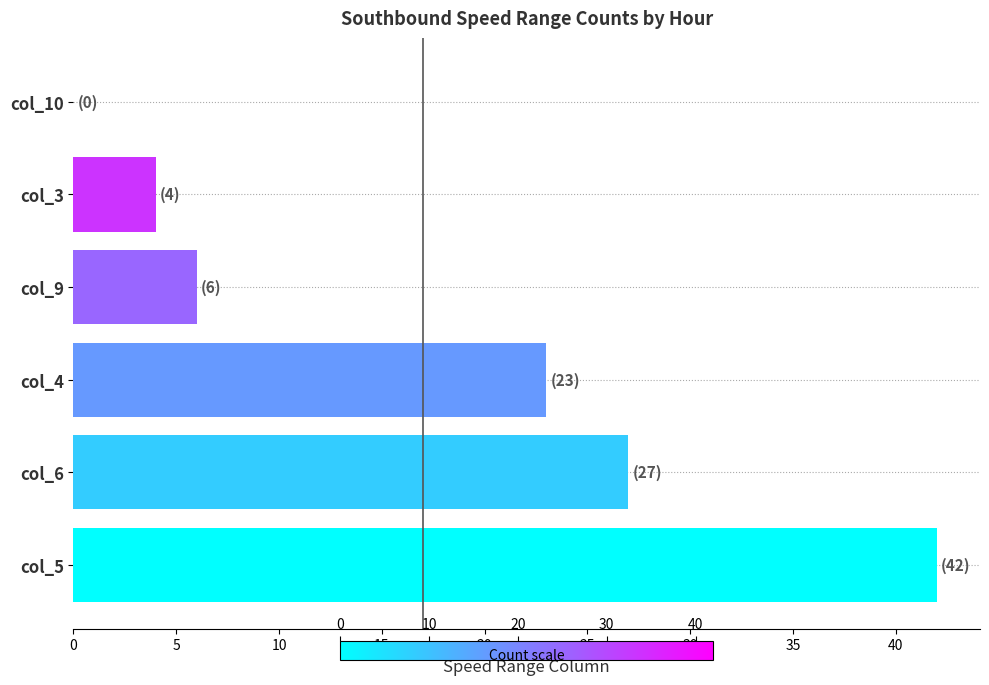

Reading bottom to top, list all the values displayed in this chart.

col_5=42	col_6=27	col_4=23	col_9=6	col_3=4	col_10=0